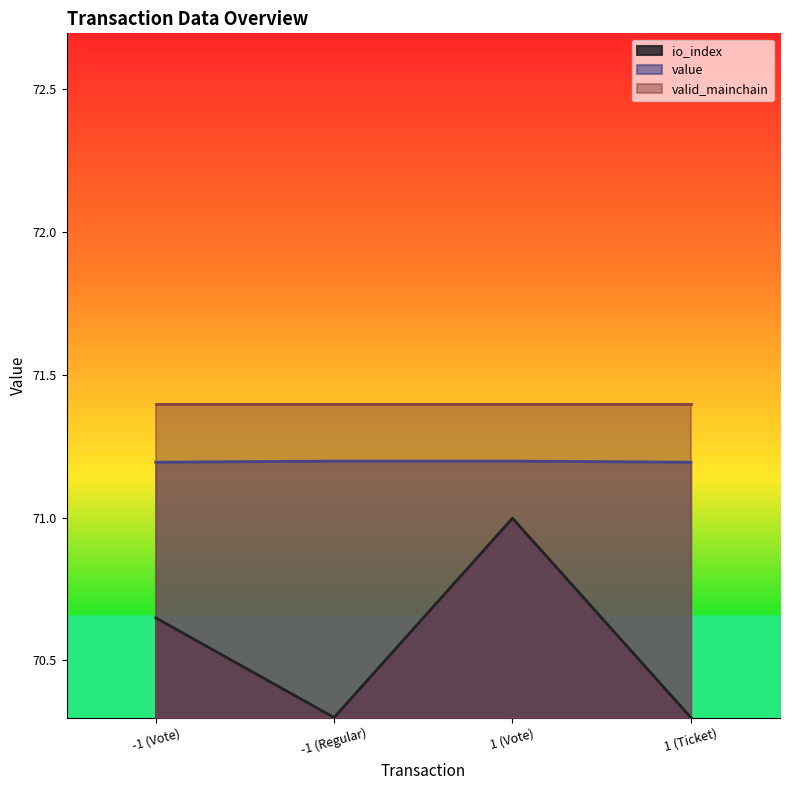

List the labels in order of io_index value, largest first.

1 (Vote), -1 (Vote), -1 (Regular), 1 (Ticket)